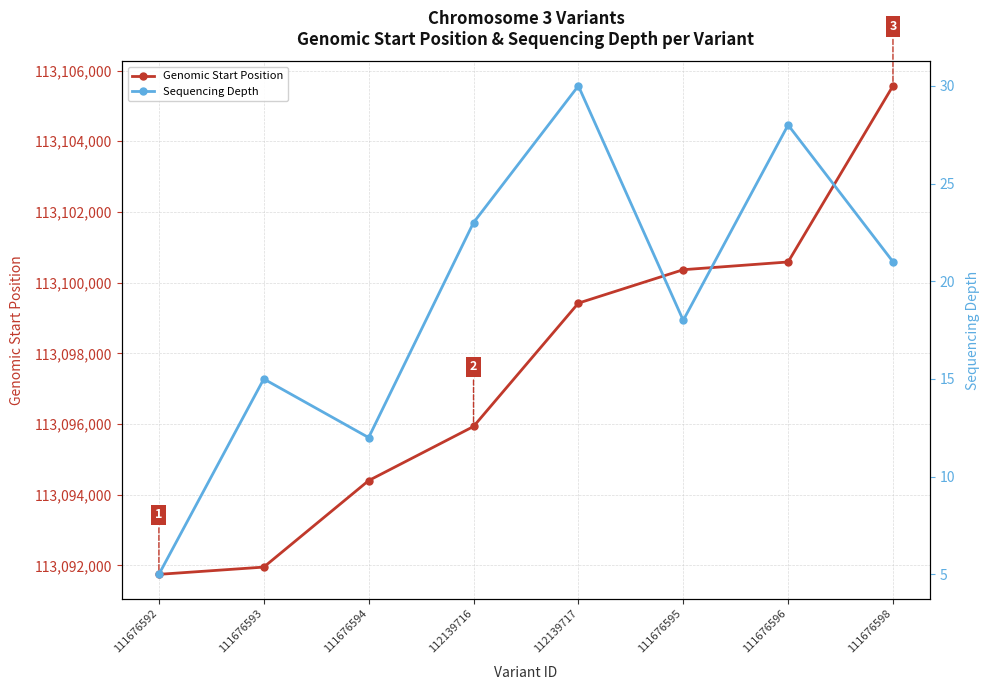

What is the lowest value of the Genomic Start Position series?

113091745